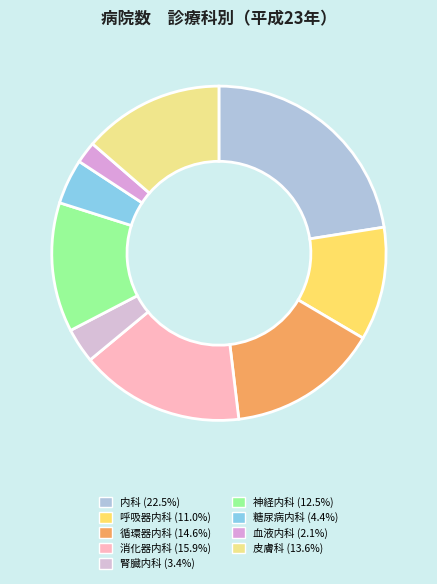

Rank the categories by value from highest to lowest.

内科, 消化器内科, 循環器内科, 皮膚科, 神経内科, 呼吸器内科, 糖尿病内科, 腎臓内科, 血液内科